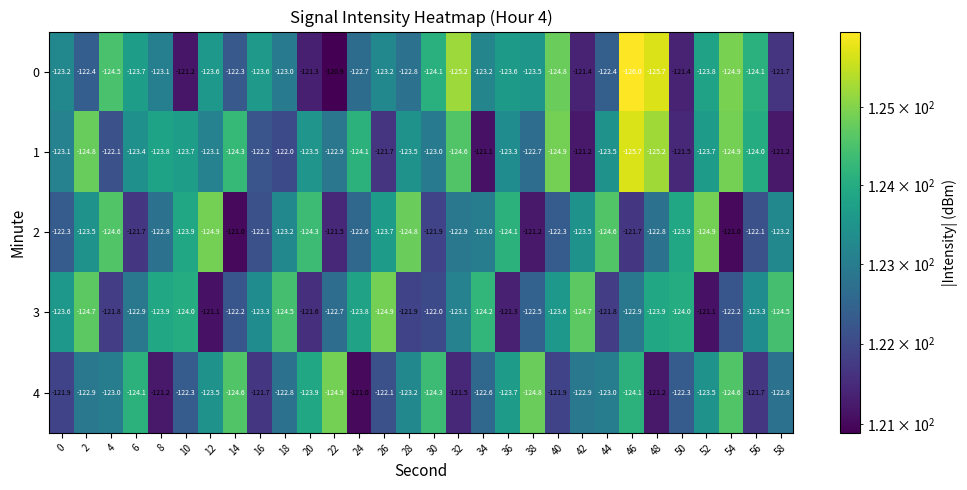

What is the difference between the maximum and minimum values in the 4 series?

3.9